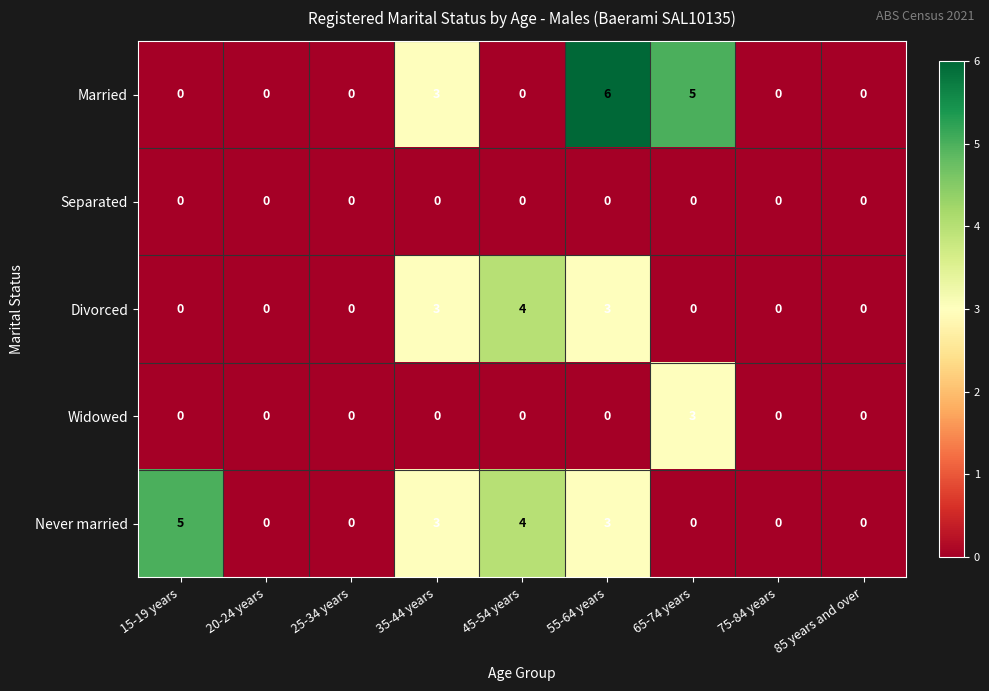

The value of Never married at 20-24 years is 0. True or false?

True